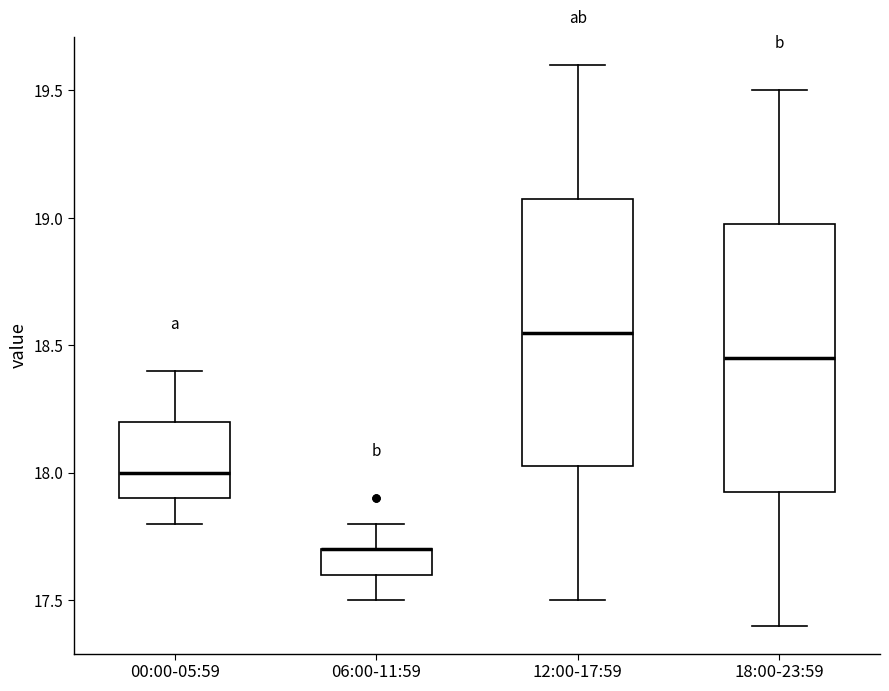

Where does the median line of the box for 00:00-05:59 sit on the y-axis? The values are not printed on the chart, so give them approximately, as read against the axis.

18.00